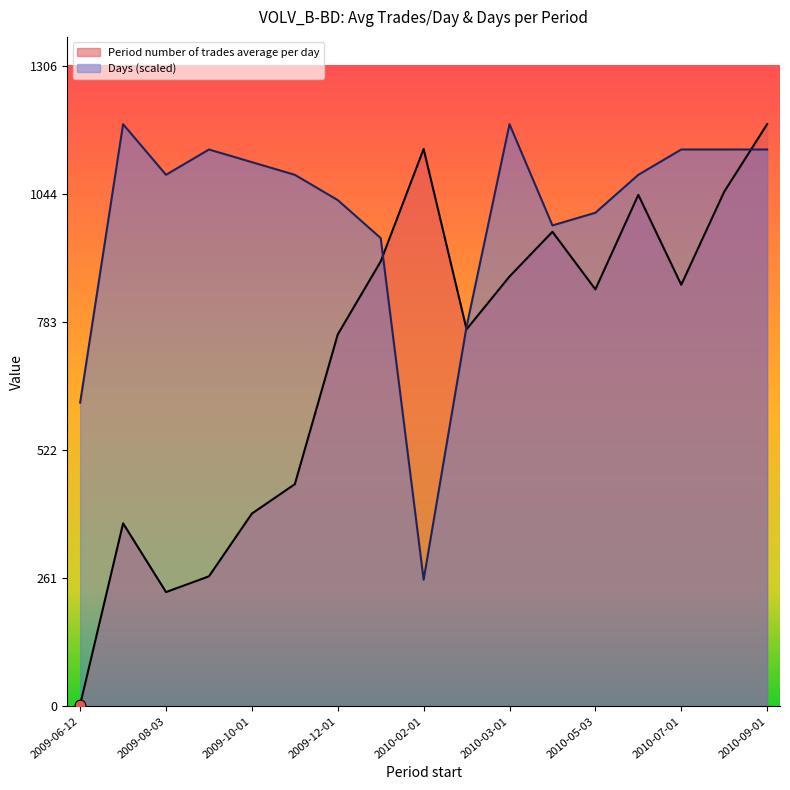

What is the total value across all series at 2009-06-12?

622.7